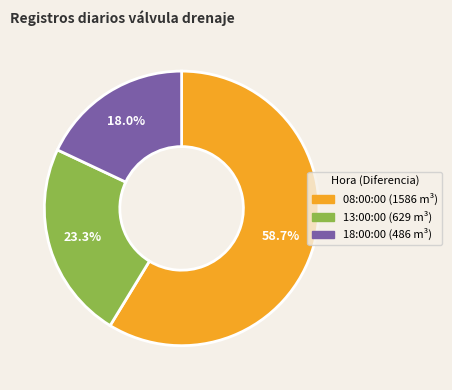

What is the largest slice in the pie chart?

08:00:00